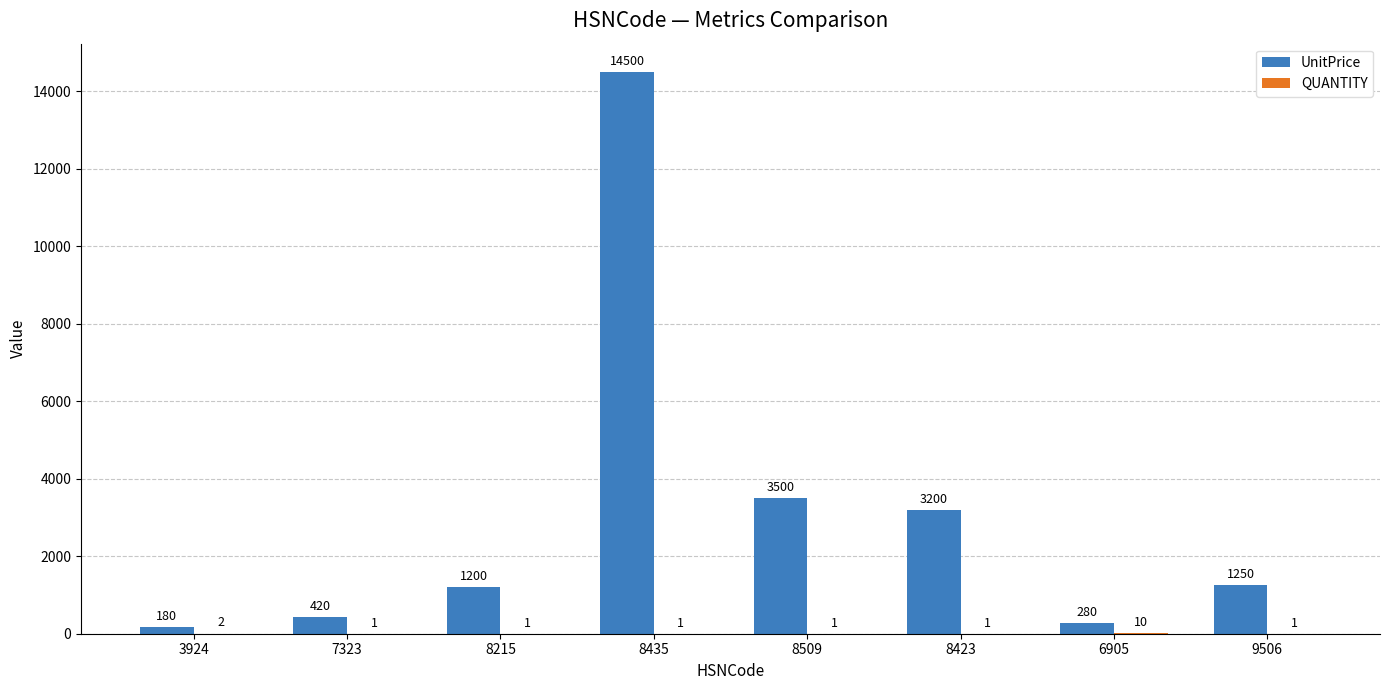

The value of UnitPrice at 8423 is 1328. True or false?

False